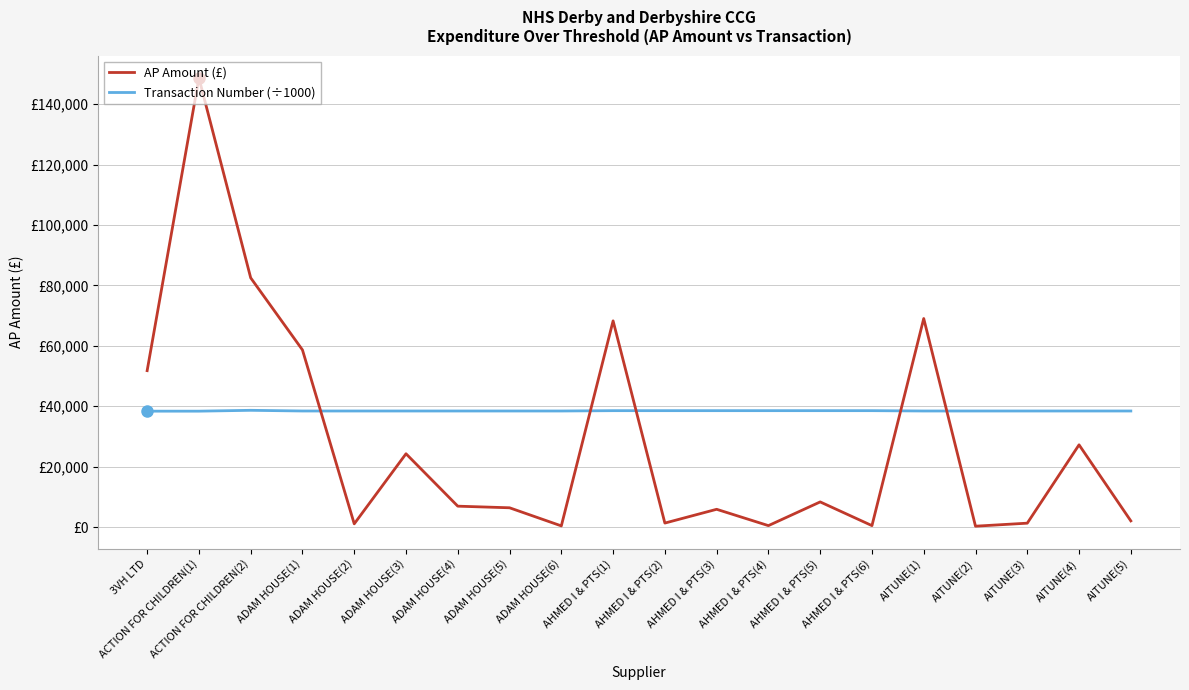

Does the chart display data point markers on the line(s)?

No